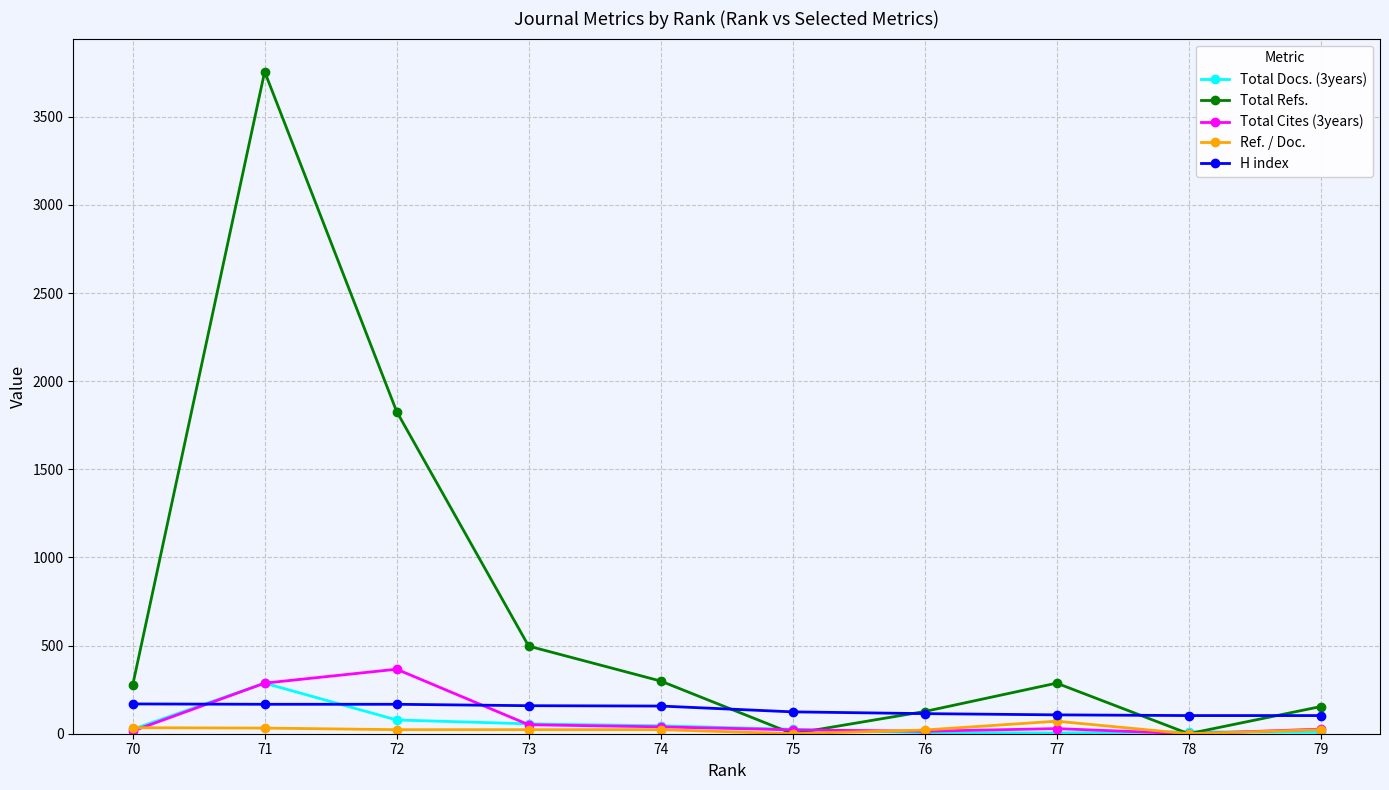

Is the value of Ref. / Doc. at 78 greater than the value of Total Refs. at 77?

No